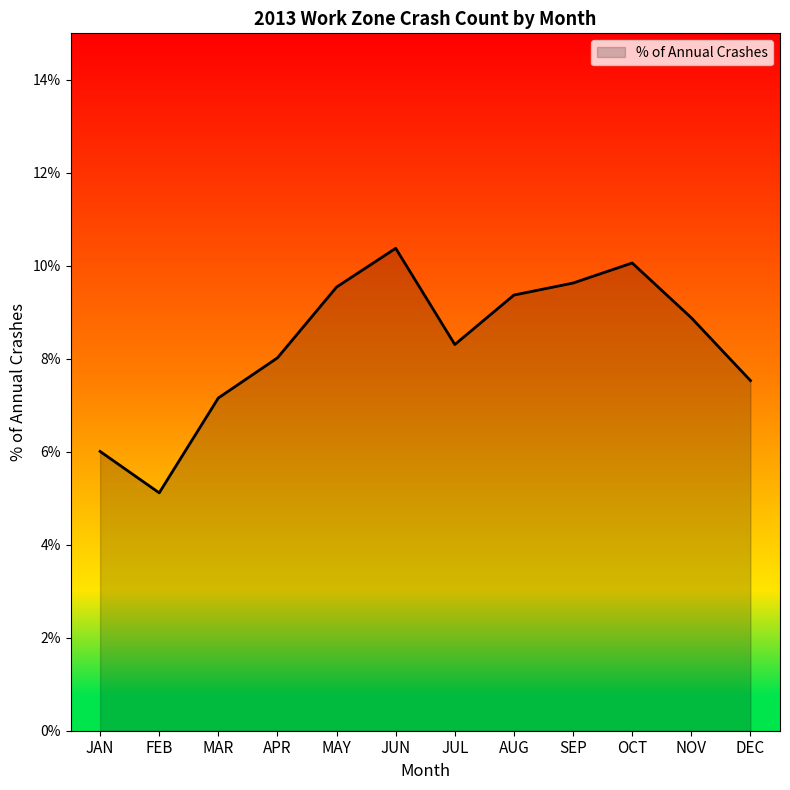

List the labels in order of value, smallest first.

FEB, JAN, MAR, DEC, APR, JUL, NOV, AUG, MAY, SEP, OCT, JUN